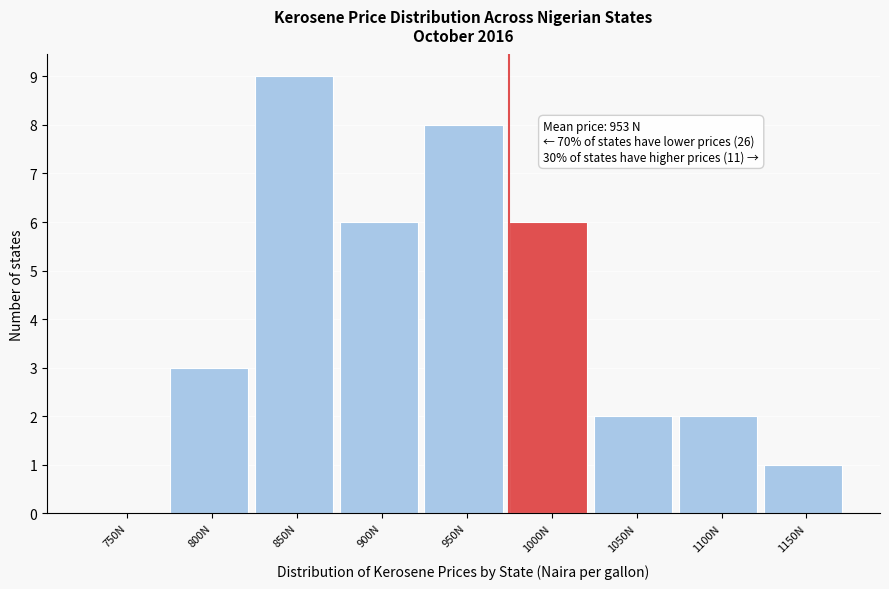

Reading right to left, transcribe all the data shown in this chart.

1150N=1	1100N=2	1050N=2	1000N=6	950N=8	900N=6	850N=9	800N=3	750N=0